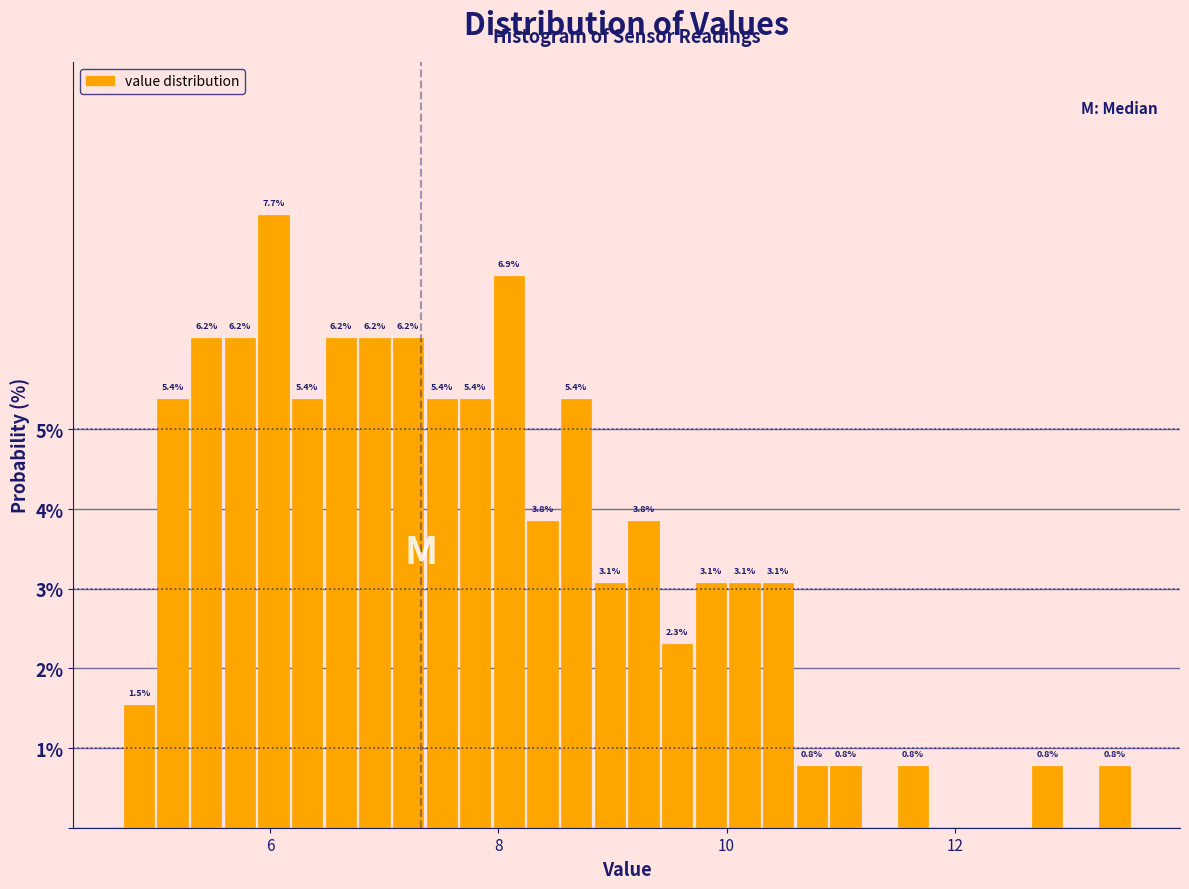

Around what value on the x-axis is the tallest bar? Give the approximate position of its centre, as read against the axis.

6.0